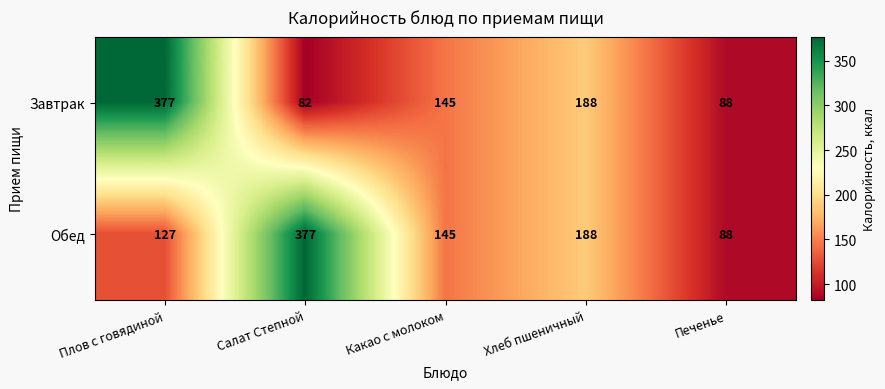

Reading left to right, extract all data points from this chart.

Завтрак: Плов с говядиной=377	Салат Степной=82	Какао с молоком=145	Хлеб пшеничный=188	Печенье=88
Обед: Плов с говядиной=127	Салат Степной=377	Какао с молоком=145	Хлеб пшеничный=188	Печенье=88